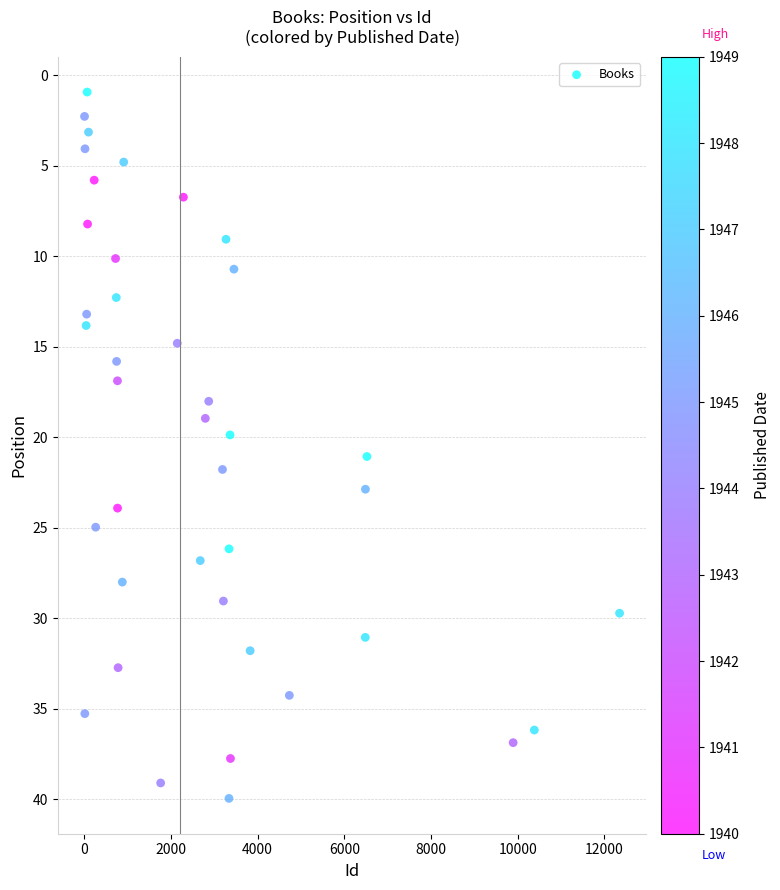

What is the range of Y values (max minus min)?

39.0